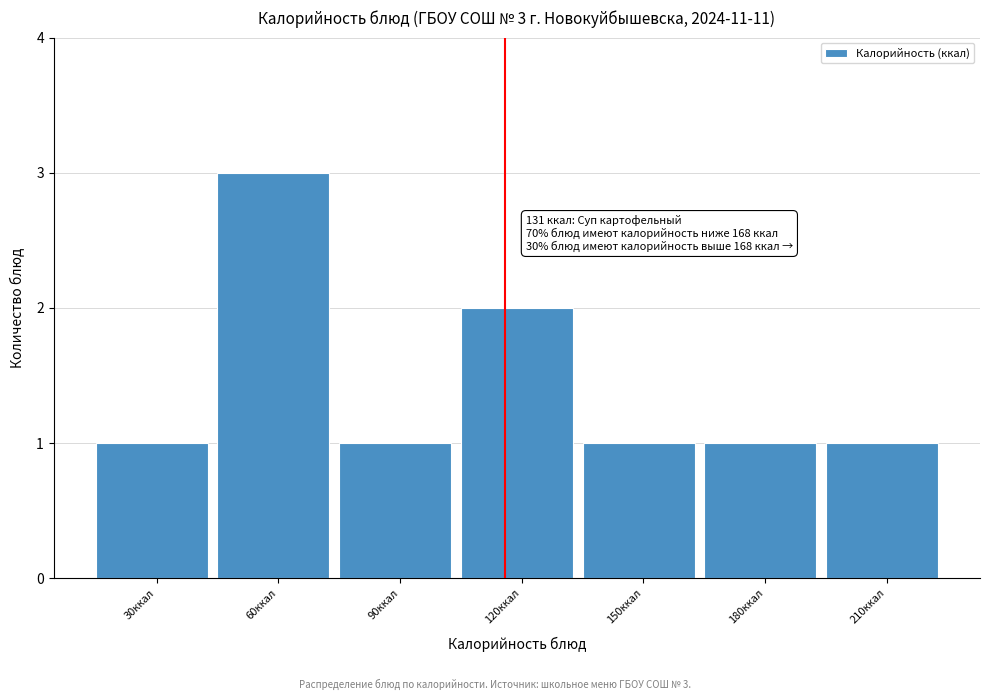

Reading left to right, extract all data points from this chart.

1	3	1	2	1	1	1